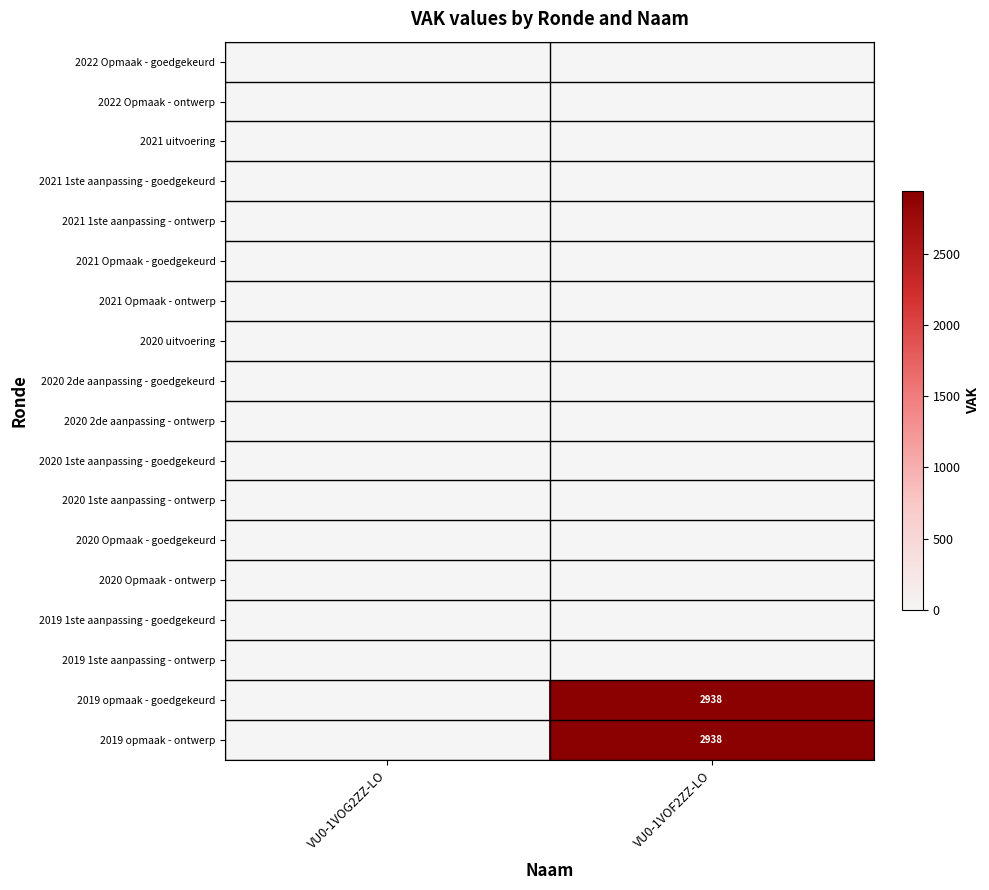

At which category is the sum across all series the highest?

VU0-1VOF2ZZ-LO